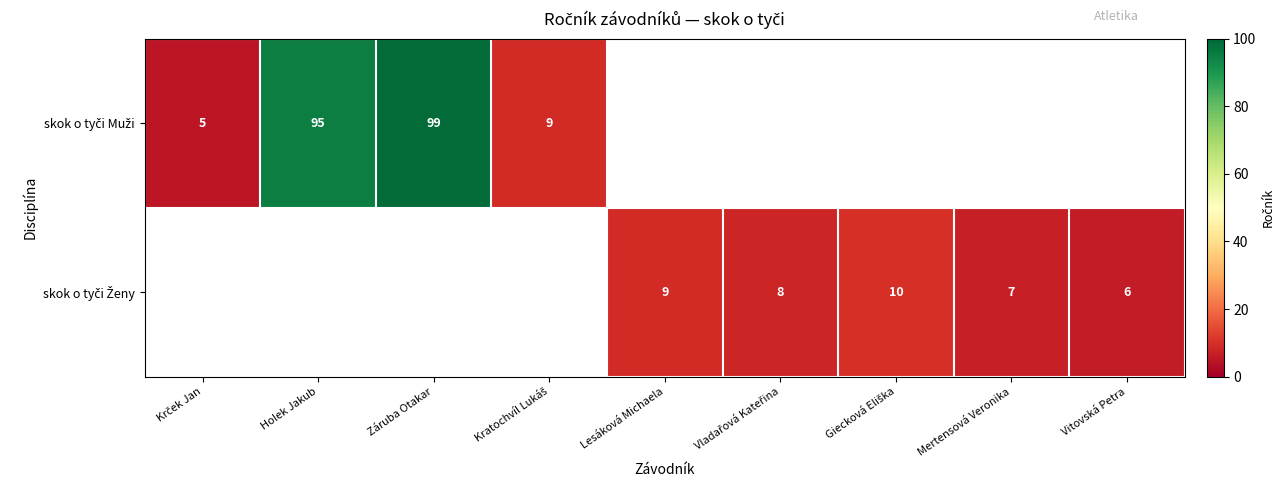

What value does the skok o tyči Ženy series have at Mertensová Veronika?

7.0